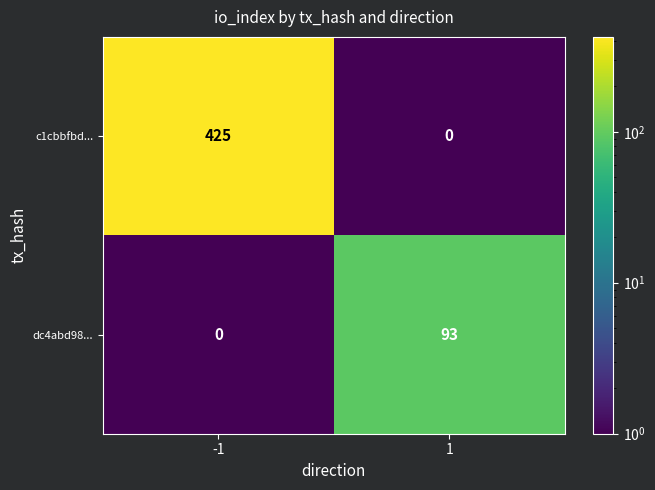

At which category is the sum across all series the highest?

-1